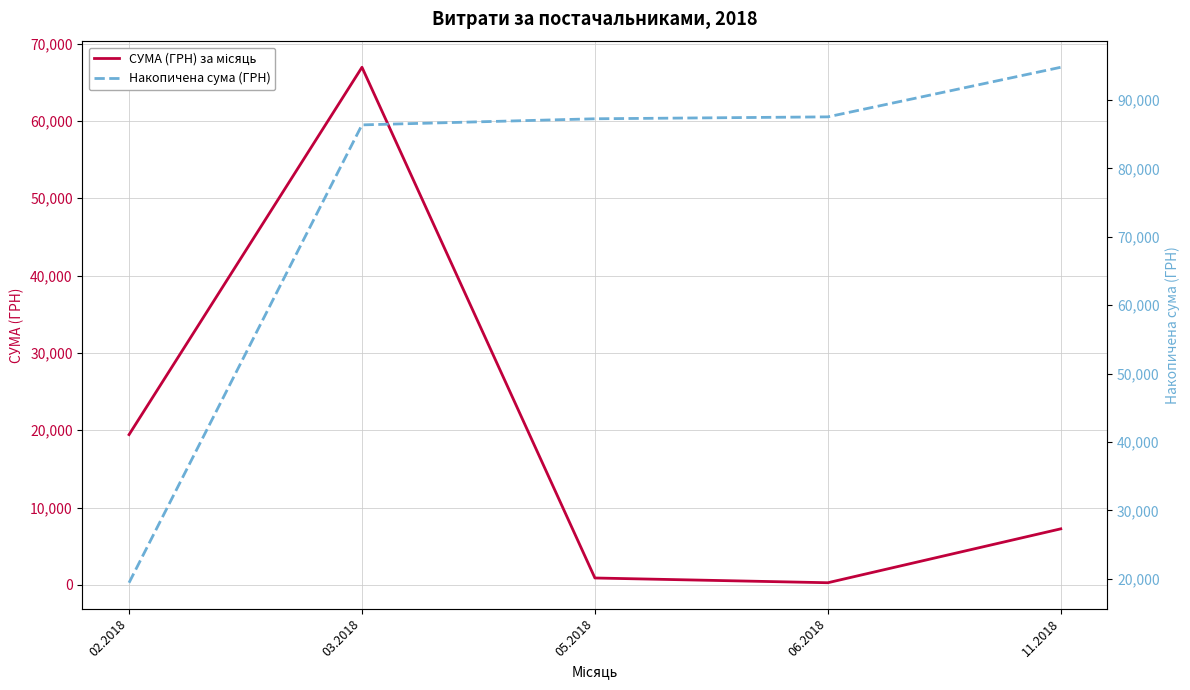

Which has a higher value, 06.2018 or 05.2018?

05.2018